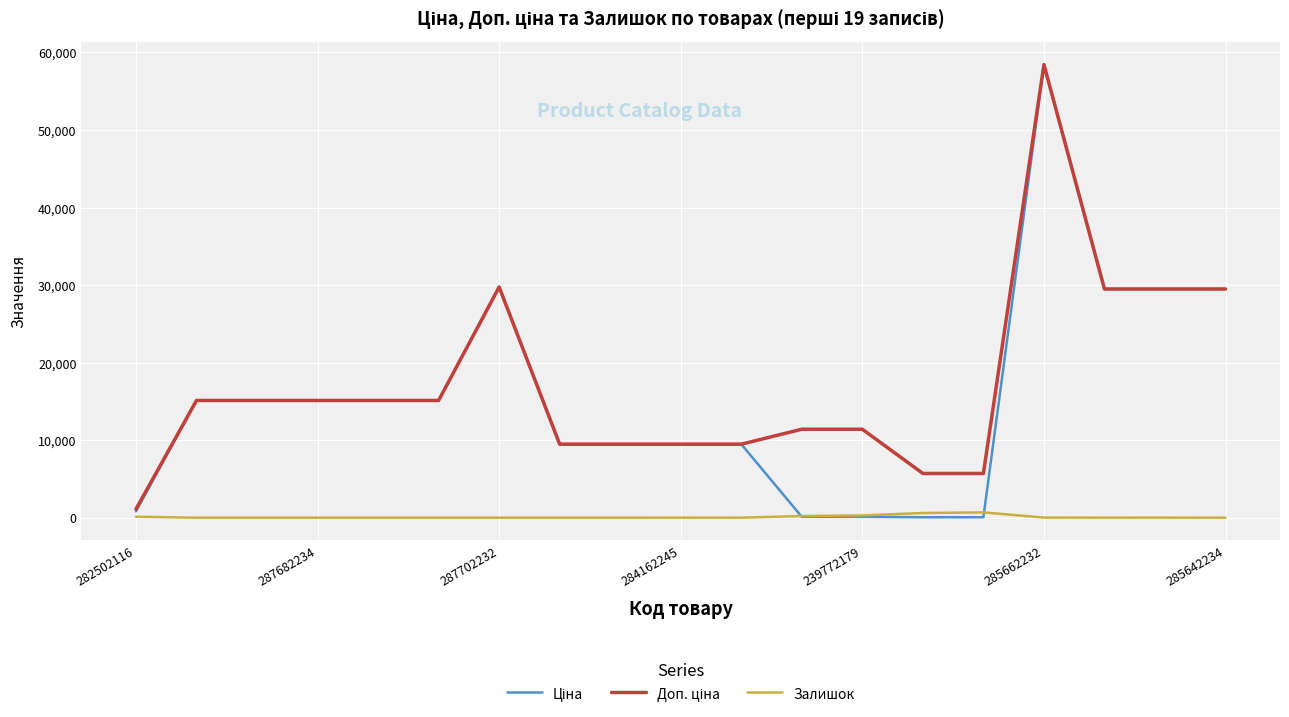

Count the number of categories in the chart.

19